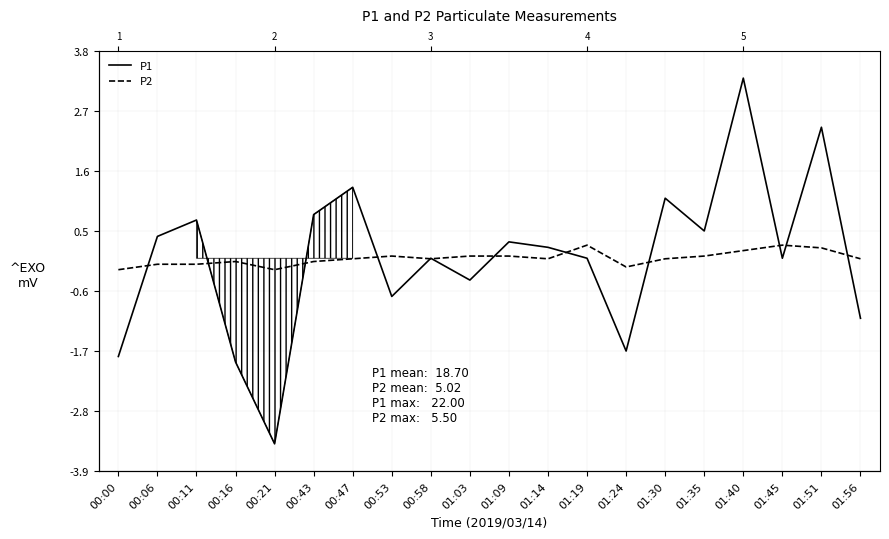

True or false: P2 has a value of -0.1 at 00:11.

True